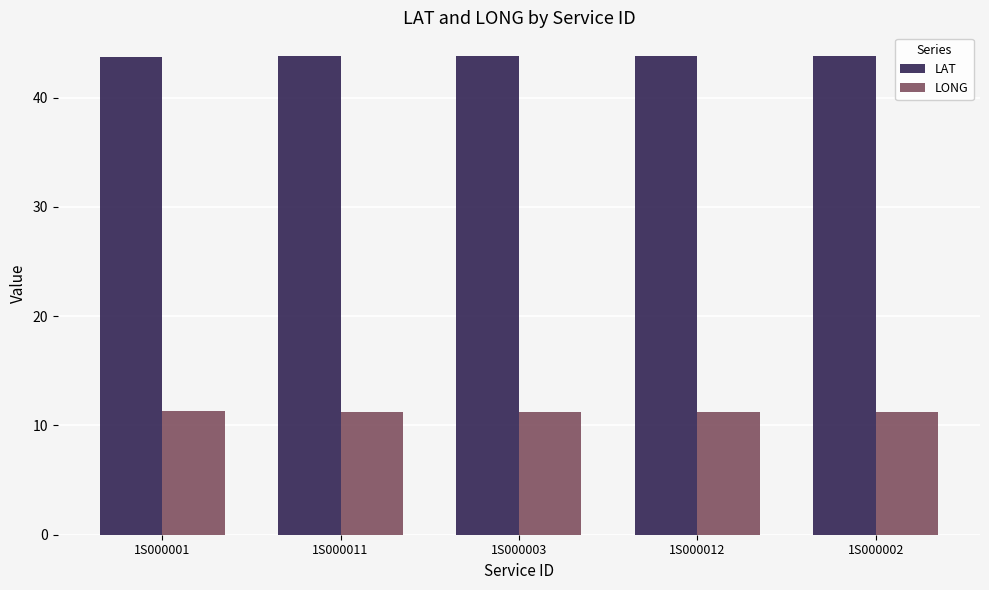

What is the difference between the highest and lowest values at 1S000012?

32.5